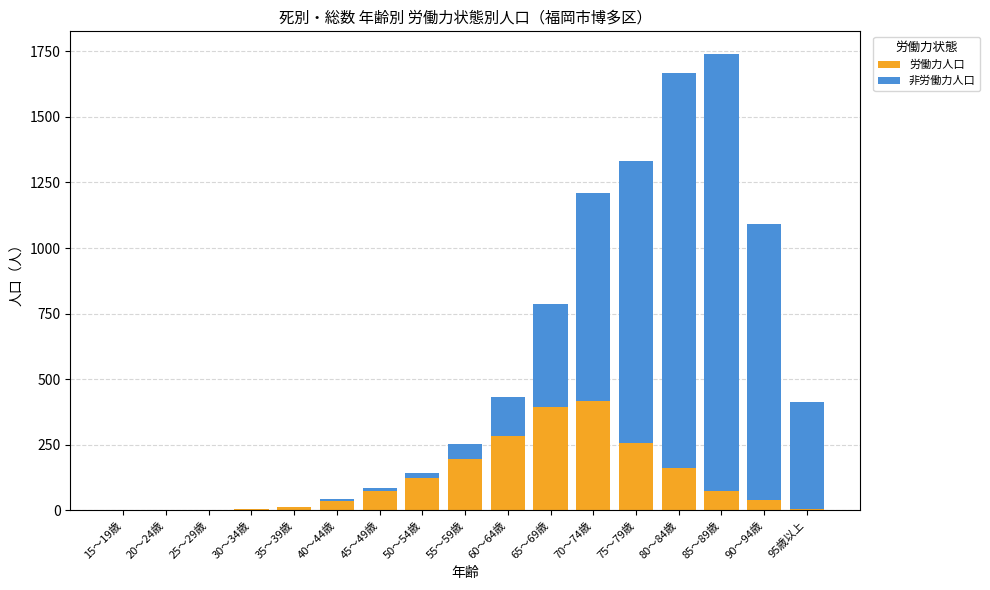

Count the number of categories in the chart.

17